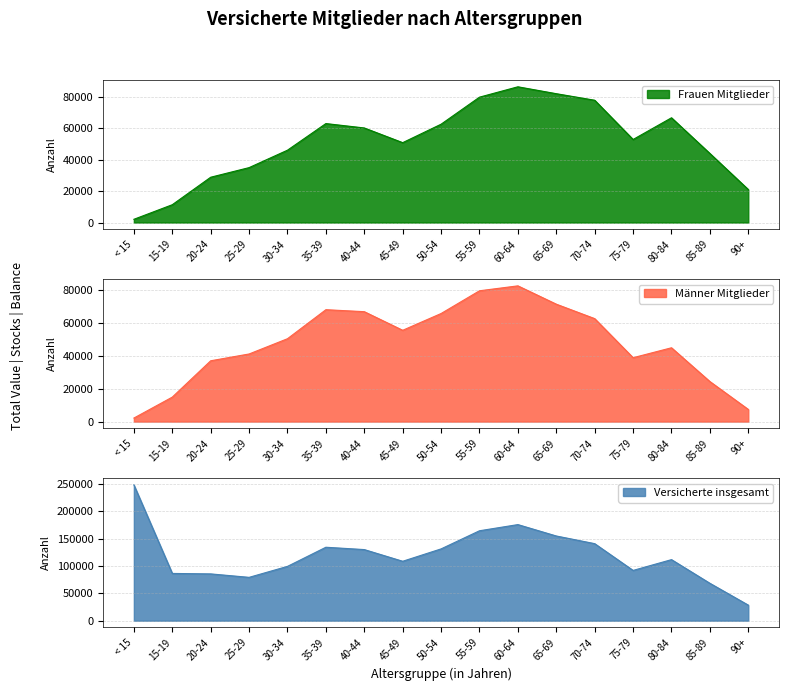

List the series in order of their peak value, highest first.

Versicherte insgesamt, Frauen Mitglieder, Männer Mitglieder